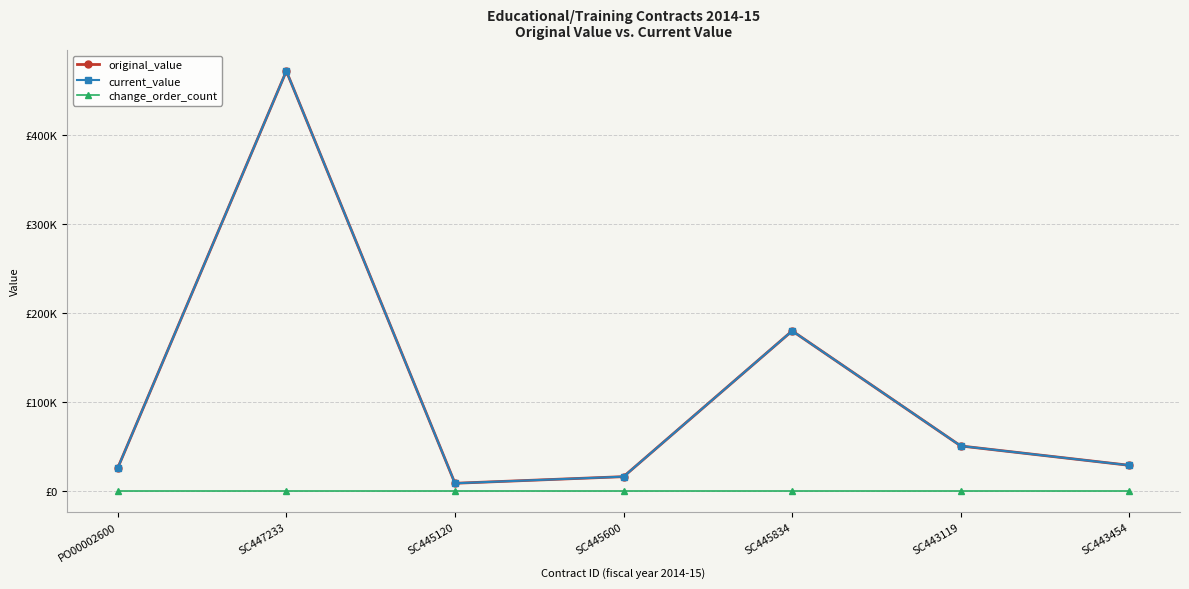

In current_value, how many points are higher than both neighbors (excluding endpoints)?

2